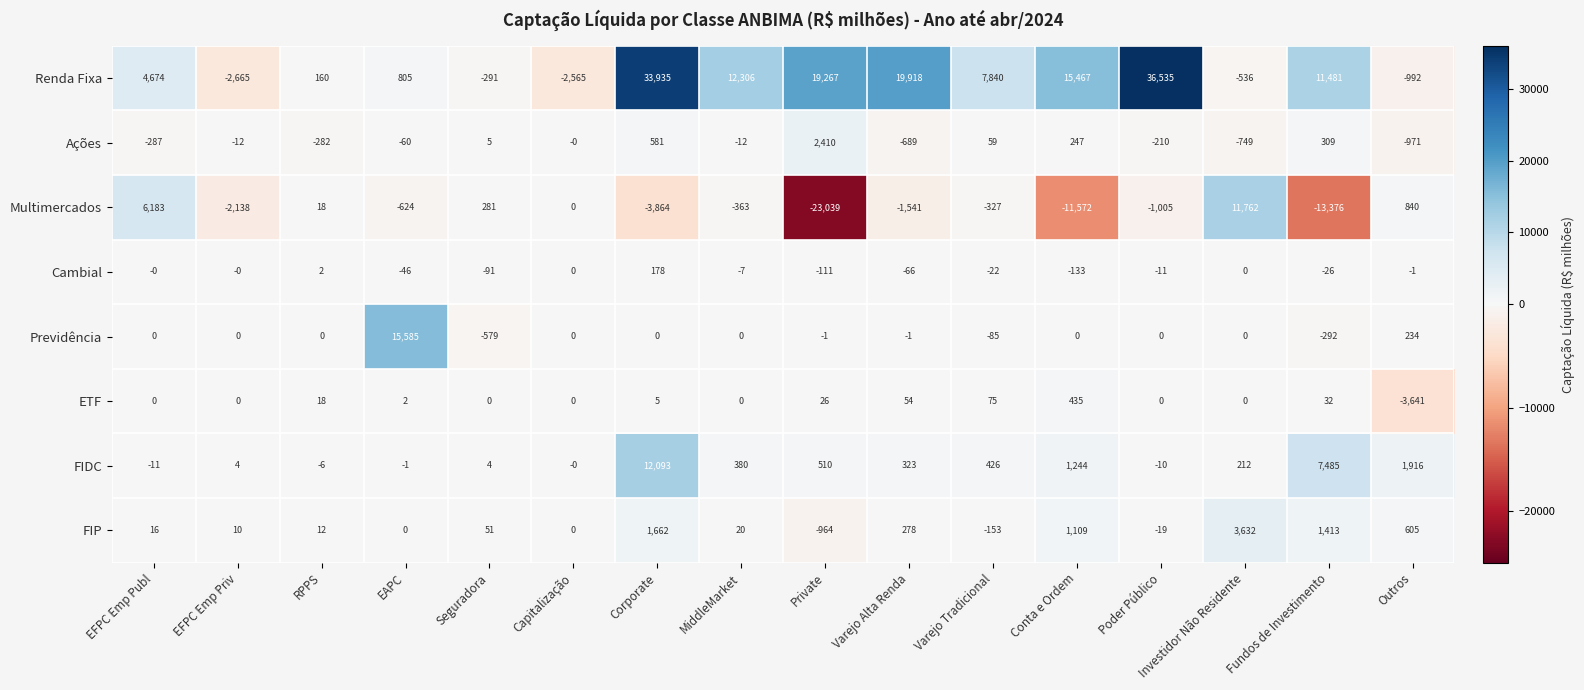

List the series in order of their peak value, highest first.

Renda Fixa, Previdência, FIDC, Multimercados, FIP, Ações, ETF, Cambial